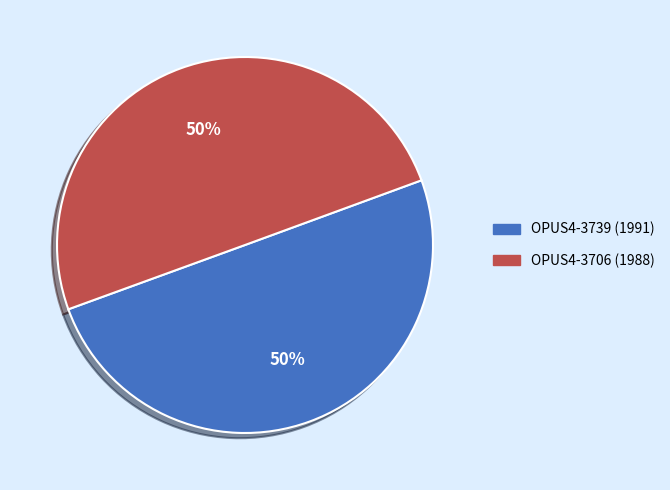

What percentage is the OPUS4-3739 (1991) slice, to the nearest percent?

50%